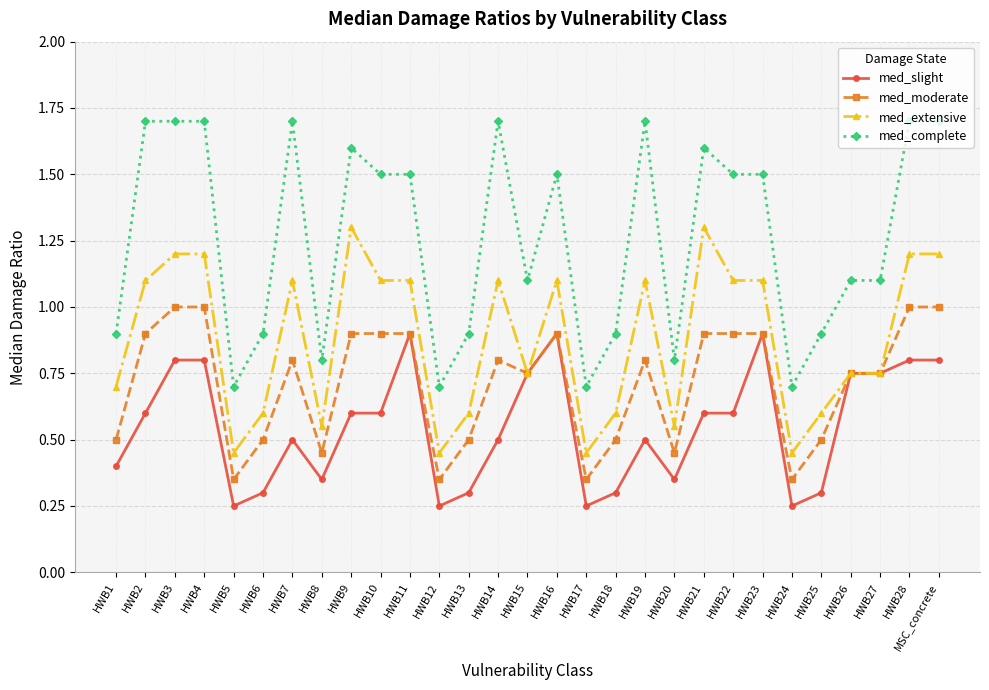

How many values in the med_complete series are below 1?

11